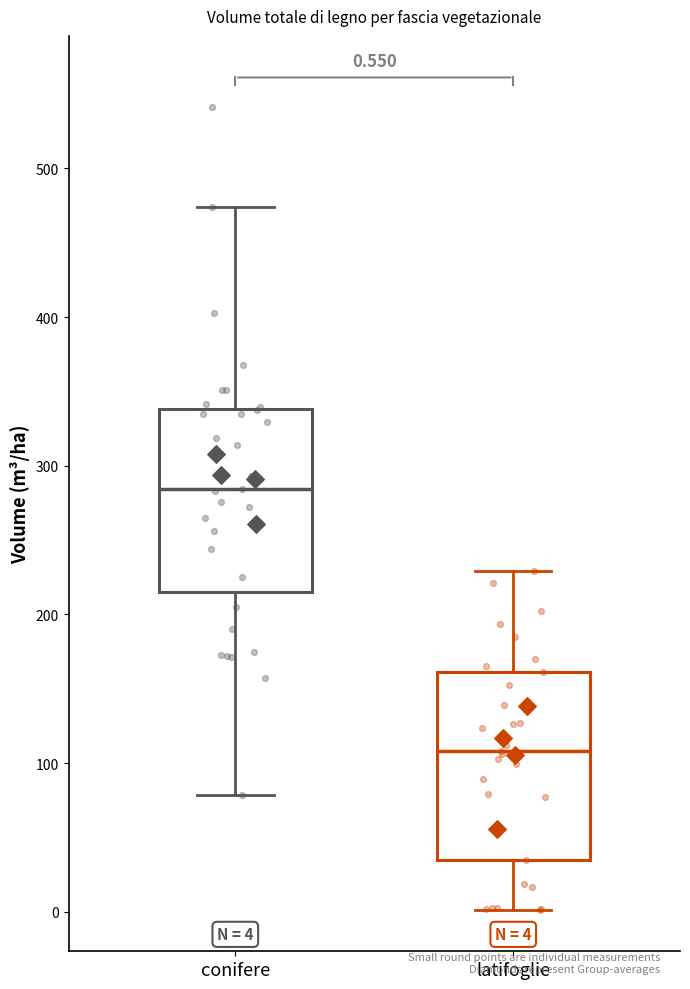

Which box's median line is the lowest?

latifoglie